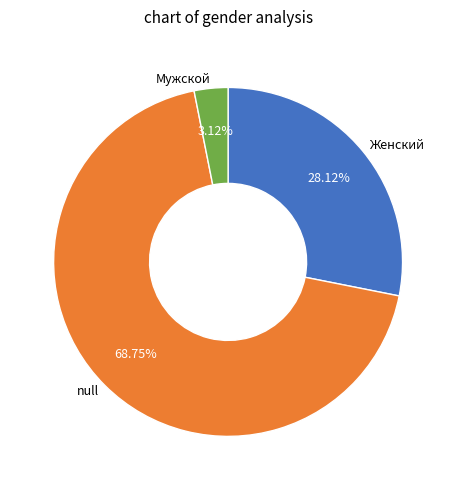

Which slice is the largest?

null